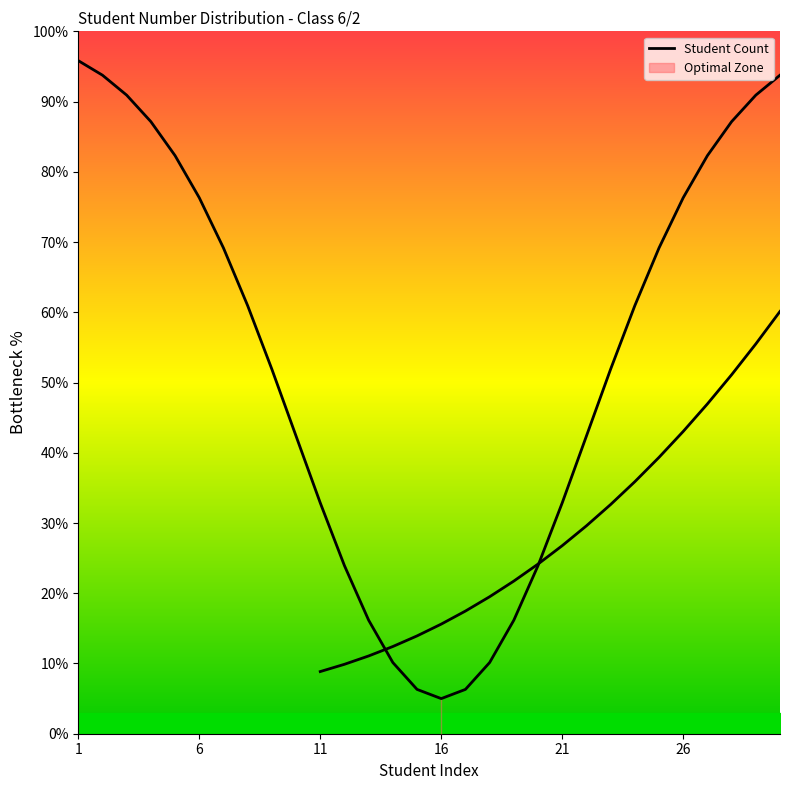

True or false: the data has more than 1 interior local peaks.

False